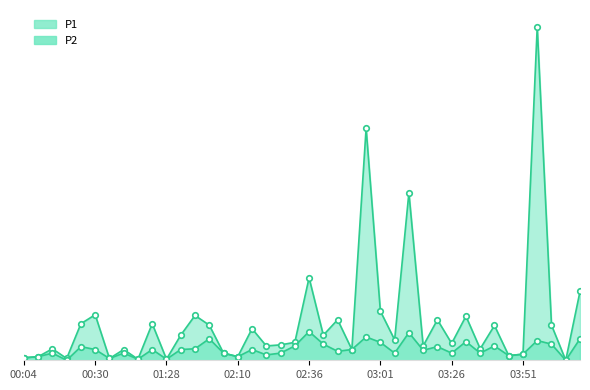

Reading left to right, what are all the values shown in this chart?

P1: 00:04=0.1	00:09=0.1	00:14=0.3	00:19=0.1	00:25=1.0	00:30=1.3	00:35=0.1	00:41=0.3	00:51=0.0	00:56=1.0	01:28=0.0	01:34=0.7	01:39=1.2	02:00=1.0	02:05=0.2	02:10=0.1	02:15=0.9	02:20=0.4	02:25=0.4	02:31=0.5	02:36=2.3	02:41=0.7	02:46=1.1	02:51=0.3	02:56=6.5	03:01=1.4	03:06=0.6	03:11=4.7	03:16=0.4	03:21=1.1	03:26=0.5	03:31=1.2	03:36=0.3	03:41=1.0	03:46=0.1	03:51=0.2	03:56=9.3	04:01=1.0	04:06=0.0	04:11=1.9
P2: 00:04=0.1	00:09=0.1	00:14=0.2	00:19=0.0	00:25=0.4	00:30=0.3	00:35=0.1	00:41=0.2	00:51=0.0	00:56=0.3	01:28=0.0	01:34=0.3	01:39=0.3	02:00=0.6	02:05=0.2	02:10=0.1	02:15=0.3	02:20=0.1	02:25=0.2	02:31=0.4	02:36=0.8	02:41=0.5	02:46=0.2	02:51=0.3	02:56=0.7	03:01=0.5	03:06=0.2	03:11=0.8	03:16=0.3	03:21=0.4	03:26=0.2	03:31=0.5	03:36=0.2	03:41=0.4	03:46=0.1	03:51=0.2	03:56=0.6	04:01=0.5	04:06=0.0	04:11=0.6